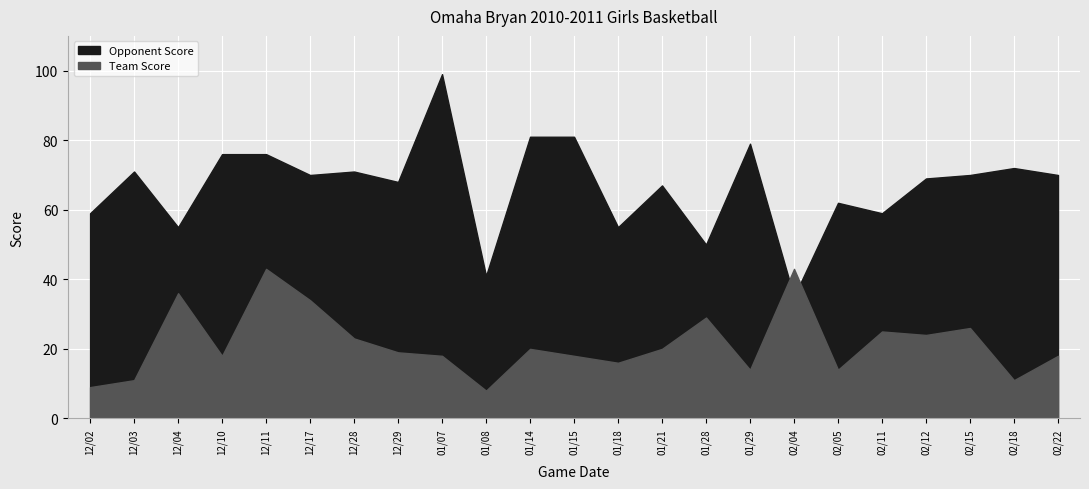

True or false: Team Score has a value of 11 at 02/18.

True